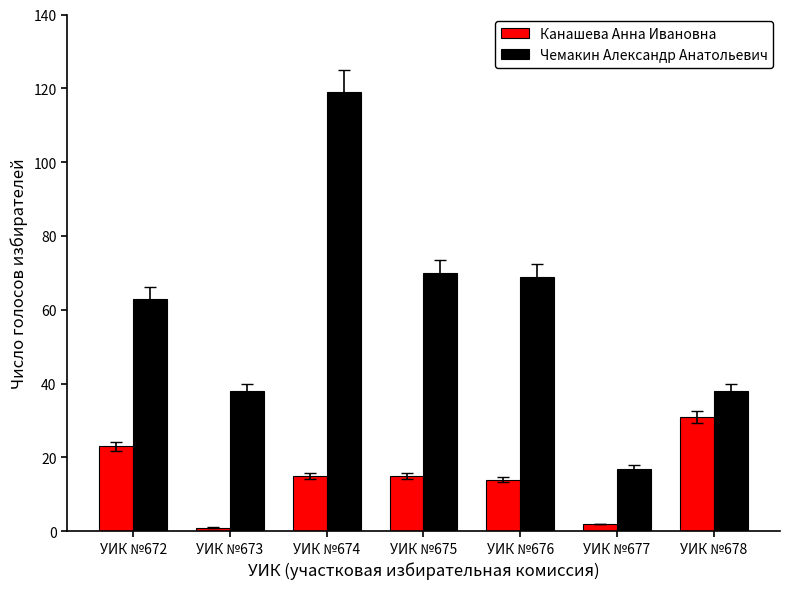

List the series in order of their peak value, lowest first.

Канашева Анна Ивановна, Чемакин Александр Анатольевич